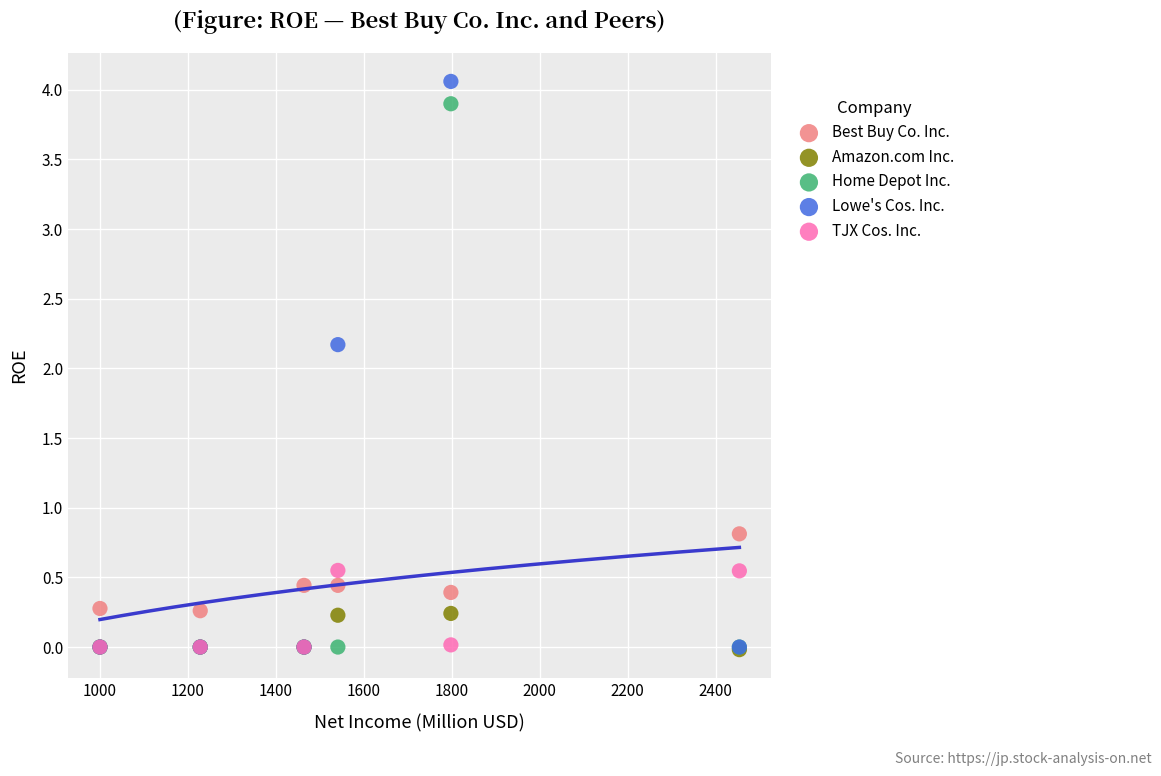

Across all series, what Y value is closest to 2?

2.2